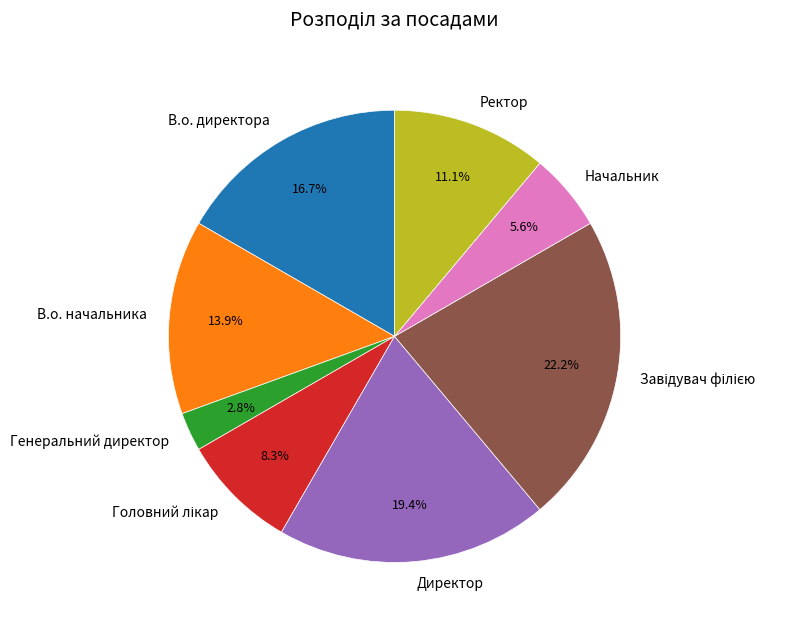

Is there a majority slice in this chart?

No